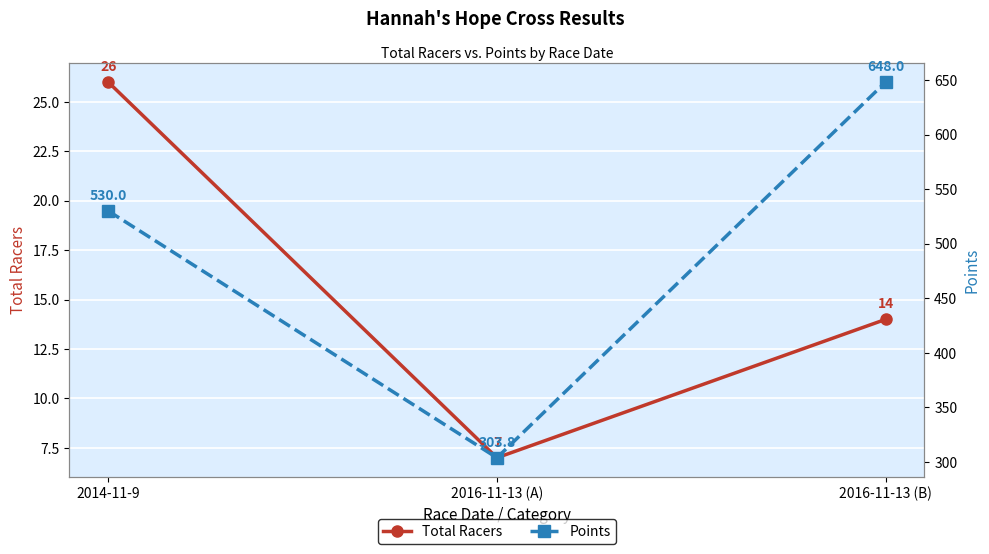

Which has a higher value, 2016-11-13 (A) or 2014-11-9?

2014-11-9